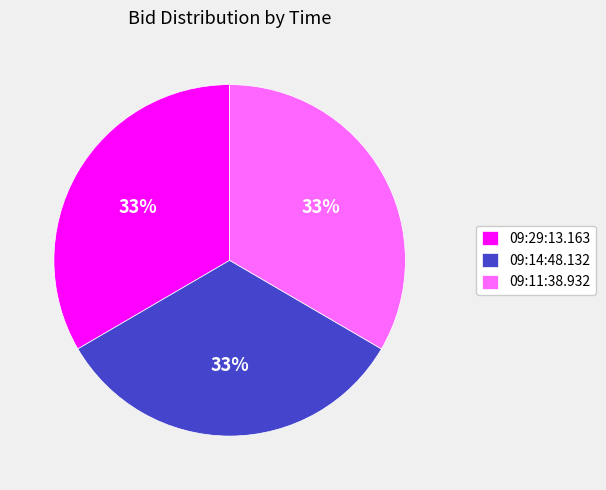

Combined, do 09:14:48.132 and 09:11:38.932 account for over 50%?

Yes